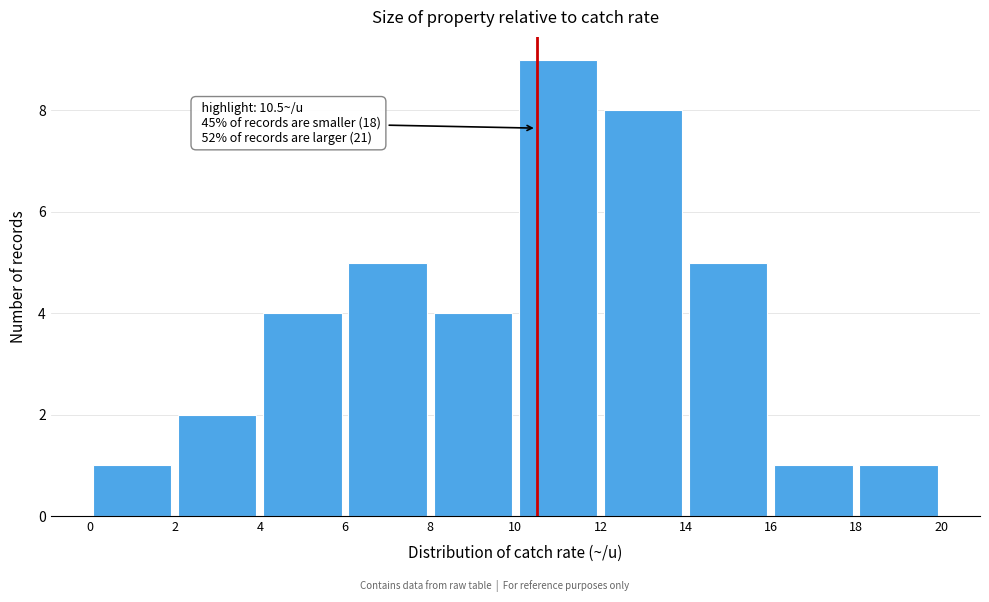

Over which range of the x-axis is the bar tallest?

10 to 12